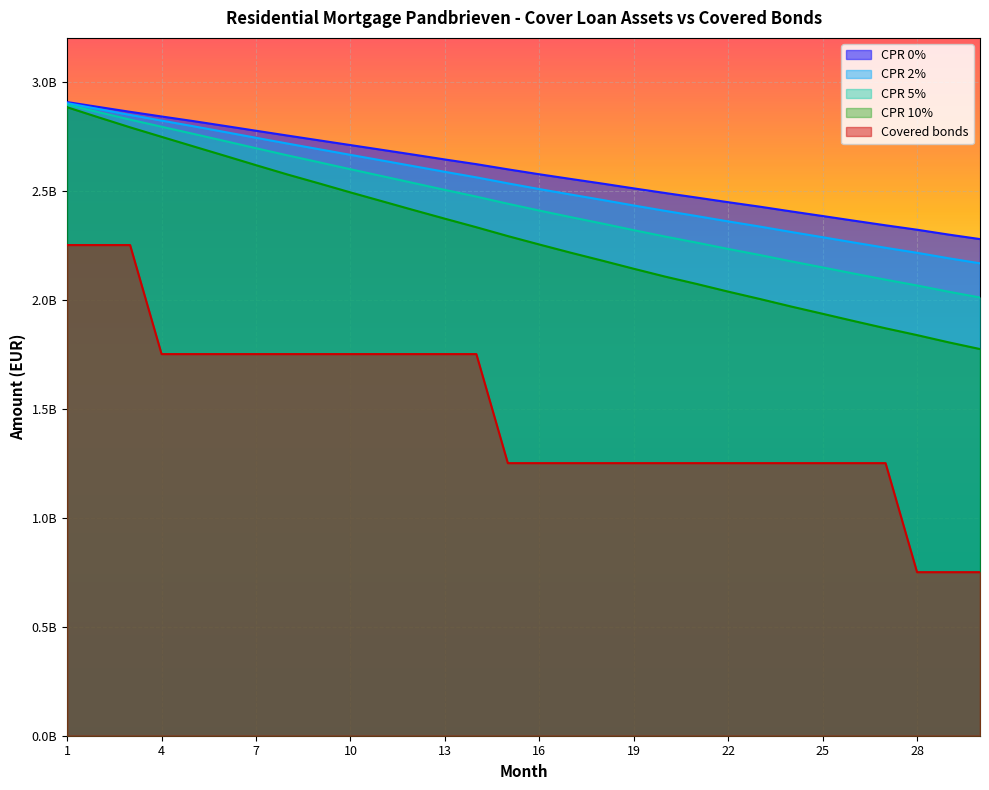

What is the sum of the CPR 2% values at 10 and 28?

4878105807.3